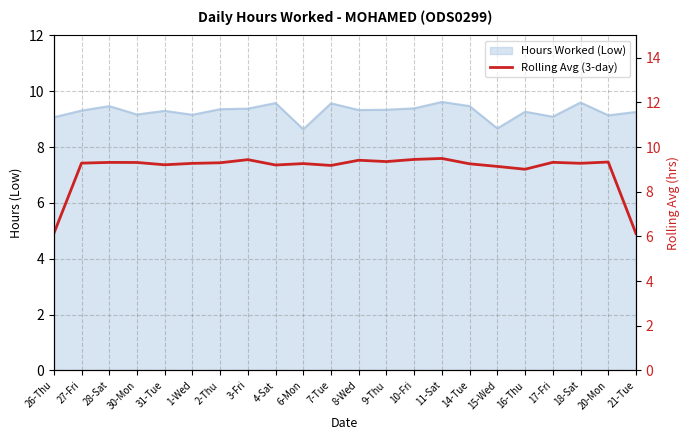

Reading left to right, what are all the values shown in this chart?

6.1	9.3	9.3	9.3	9.2	9.3	9.3	9.4	9.2	9.3	9.2	9.4	9.4	9.4	9.5	9.3	9.1	9.0	9.3	9.3	9.3	6.1